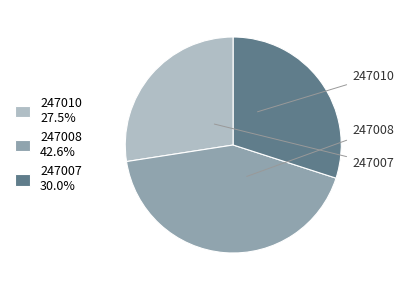

Is it true that 247010 is 27% of the pie?

True